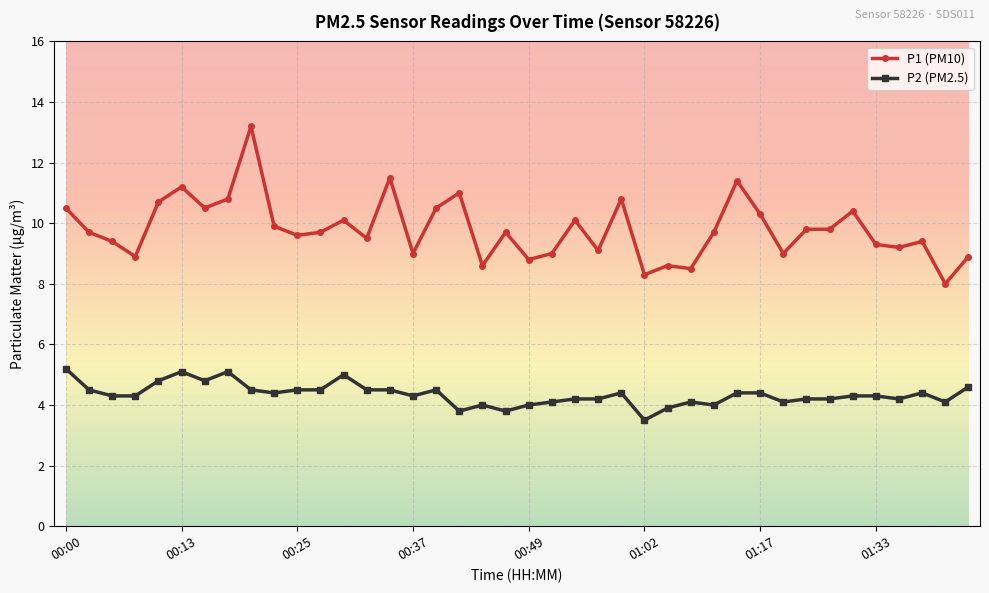

Which series has the largest total across all categories?

P1 (PM10)